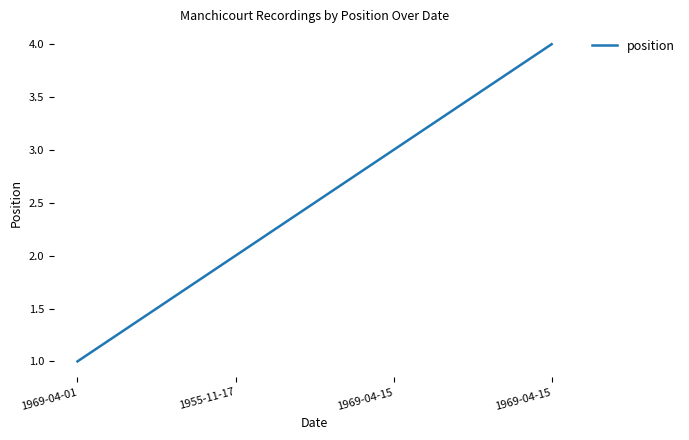

List the labels in order of value, largest first.

1969-04-15, 1969-04-15, 1955-11-17, 1969-04-01